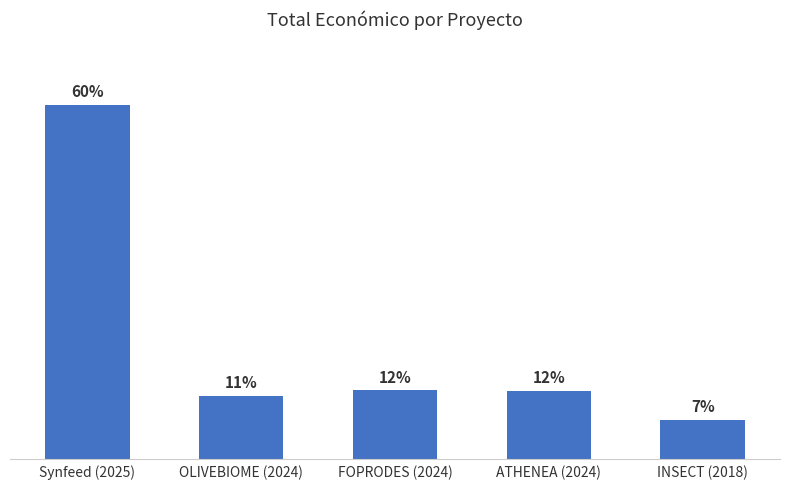

Between FOPRODES (2024) and ATHENEA (2024), which is larger?

FOPRODES (2024)